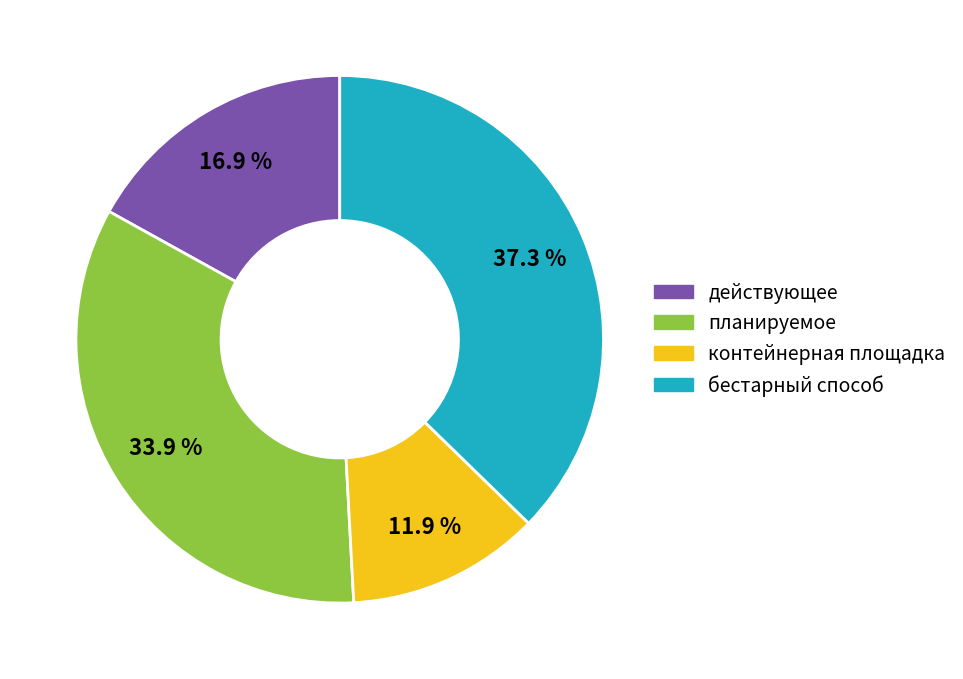

To the nearest percent, what is the combined percentage of бестарный способ and действующее?

54%